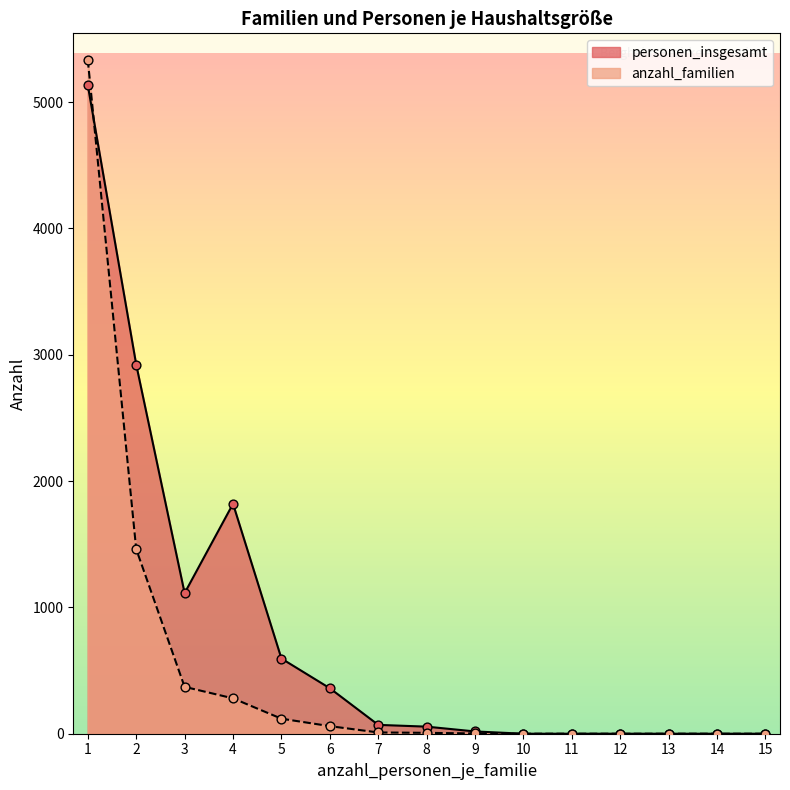

What are all the series names shown in the legend?

personen_insgesamt, anzahl_familien